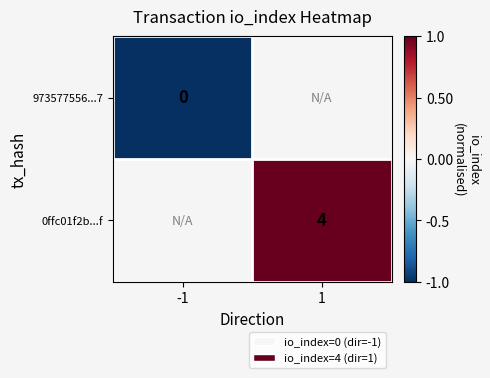

Is the value of 973577556...7 at -1 greater than the value of 0ffc01f2b...f at 1?

No